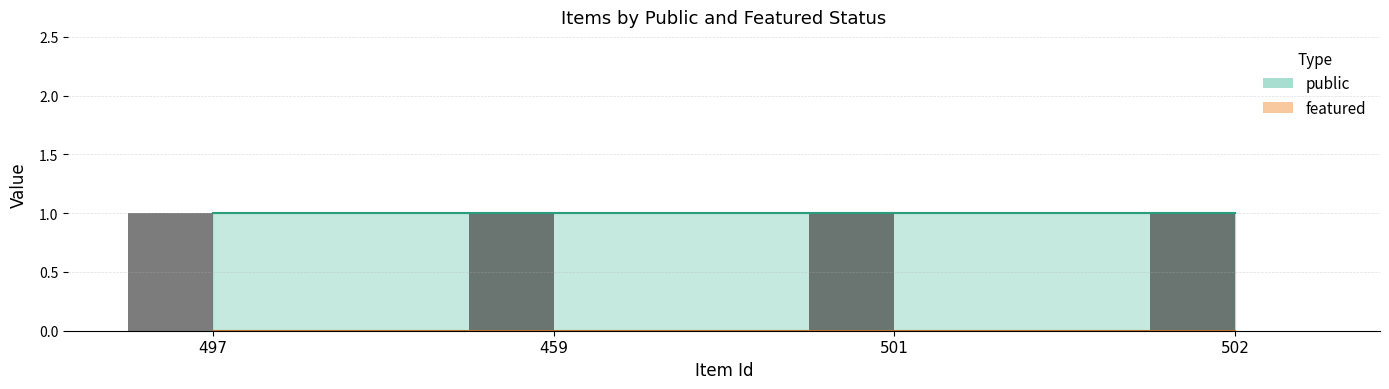

The value of public at 497 is 2. True or false?

False